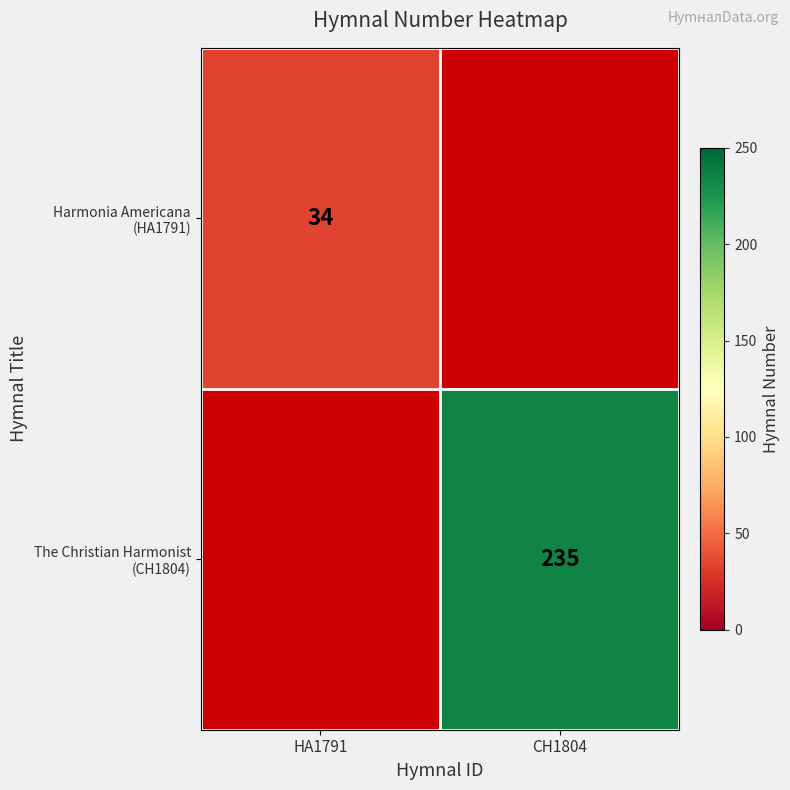

The value of The Christian Harmonist (CH1804) at CH1804 is 235.0. True or false?

True